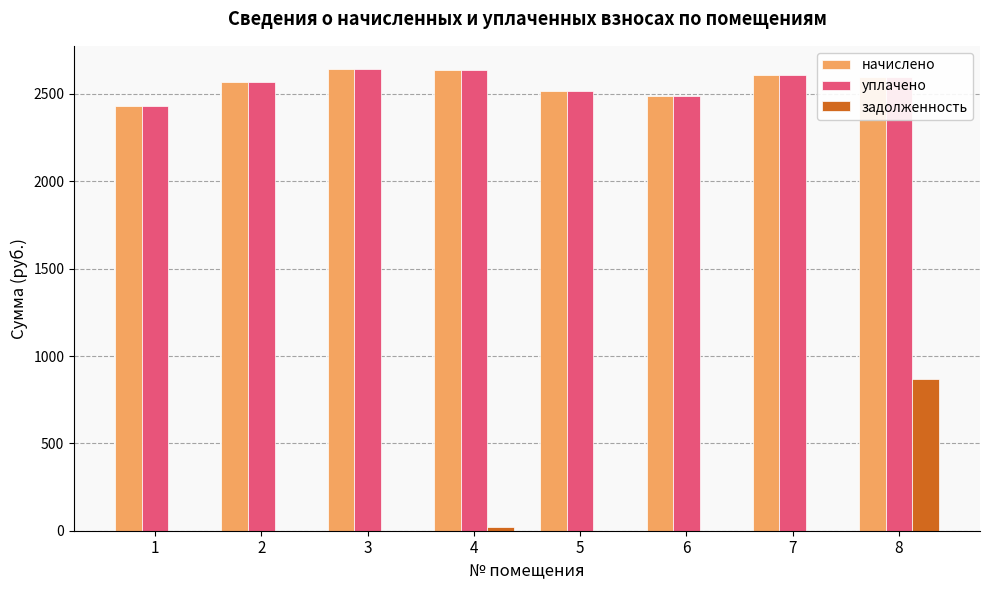

What is the total value across all series at 3?

5286.4